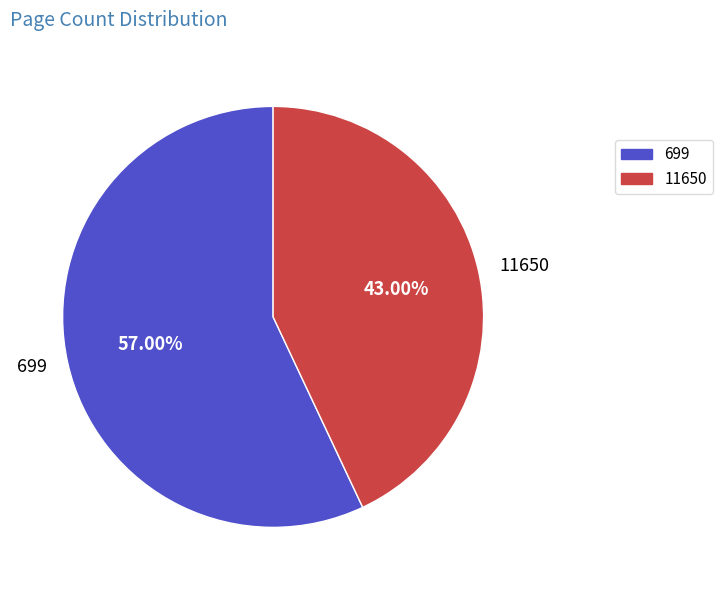

Rank the categories by value from highest to lowest.

699, 11650